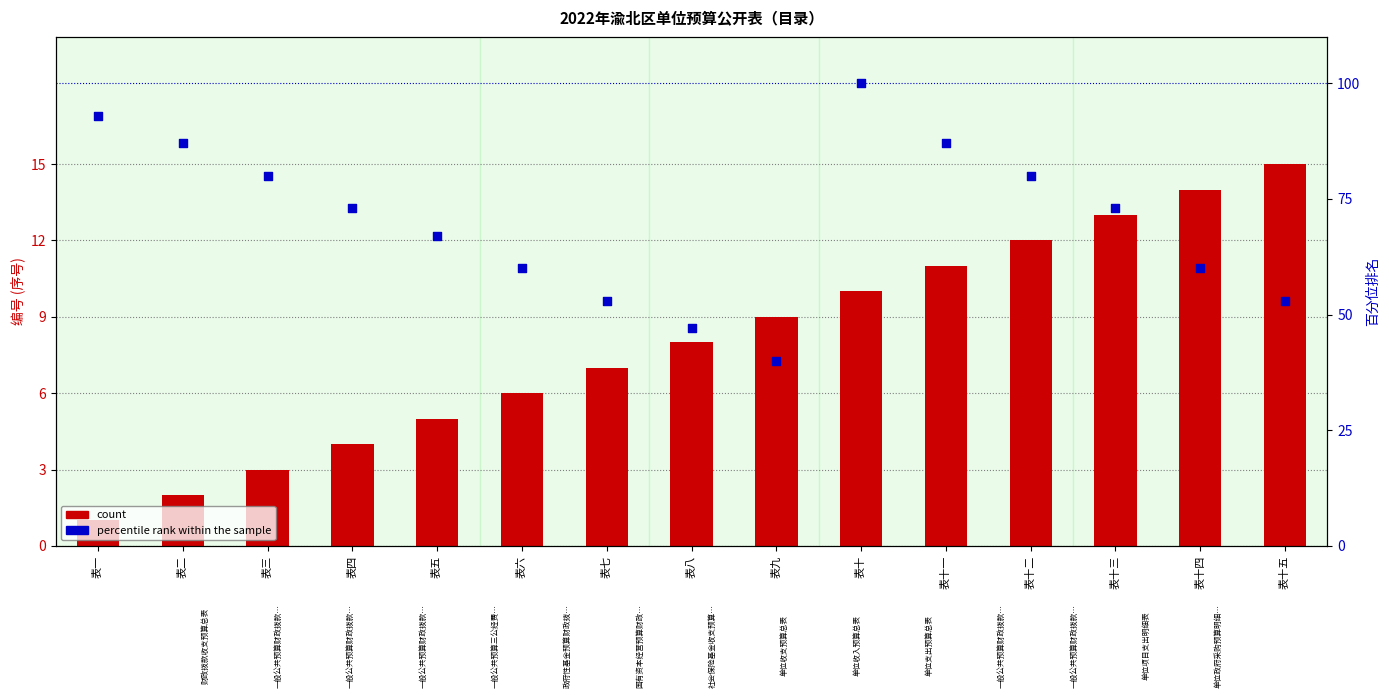

Which series reaches the maximum Y coordinate?

percentile rank within the sample